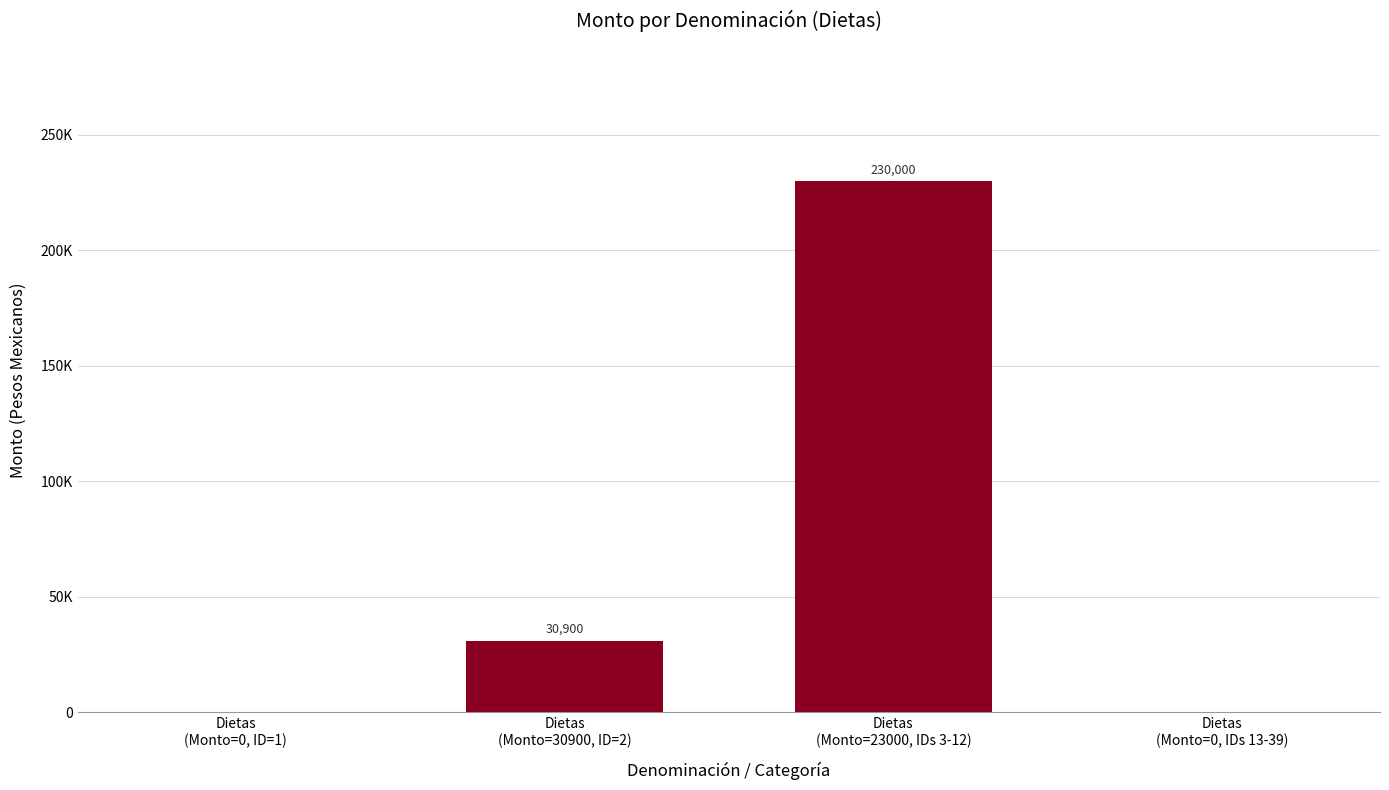

What is the label of the 4th bar from the left?

Dietas
(Monto=0, IDs 13-39)